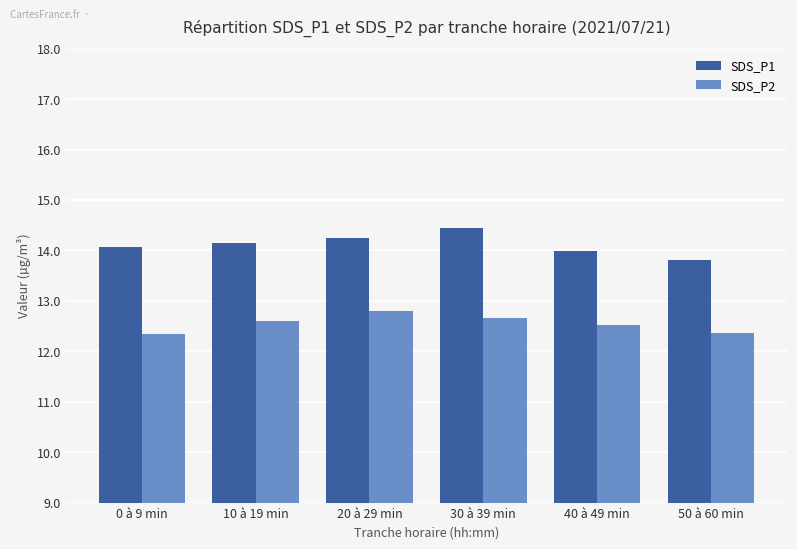

What is the total value across all series at 20 à 29 min?

27.0